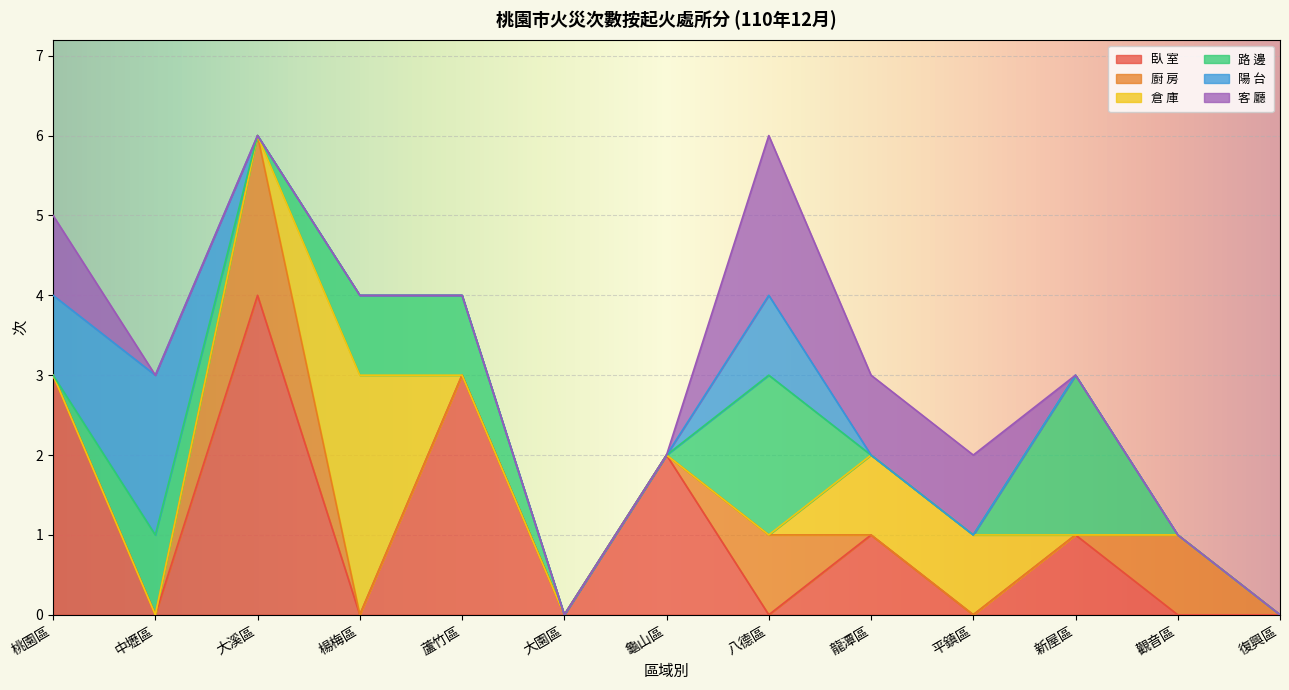

What is the value of the 廚 房 point at the 12th from the left?

1